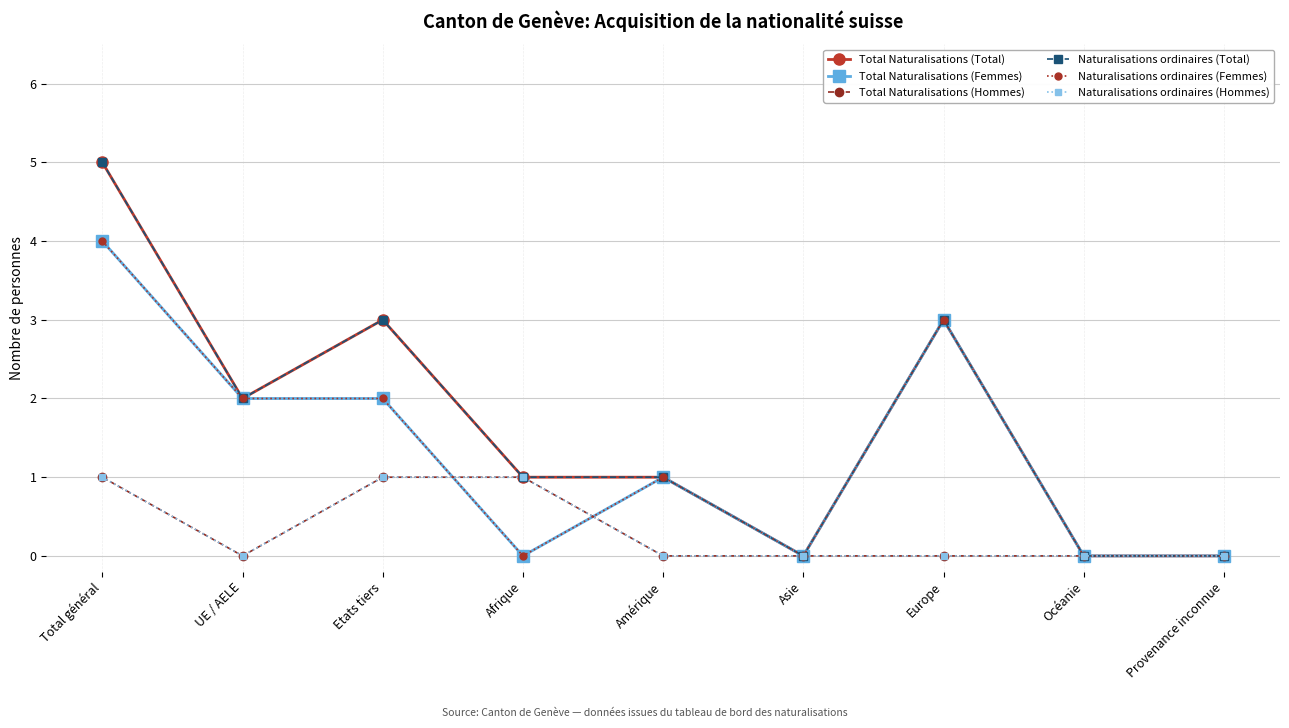

What is the difference between the second highest and second lowest values in the Total Naturalisations (Total) series?

3